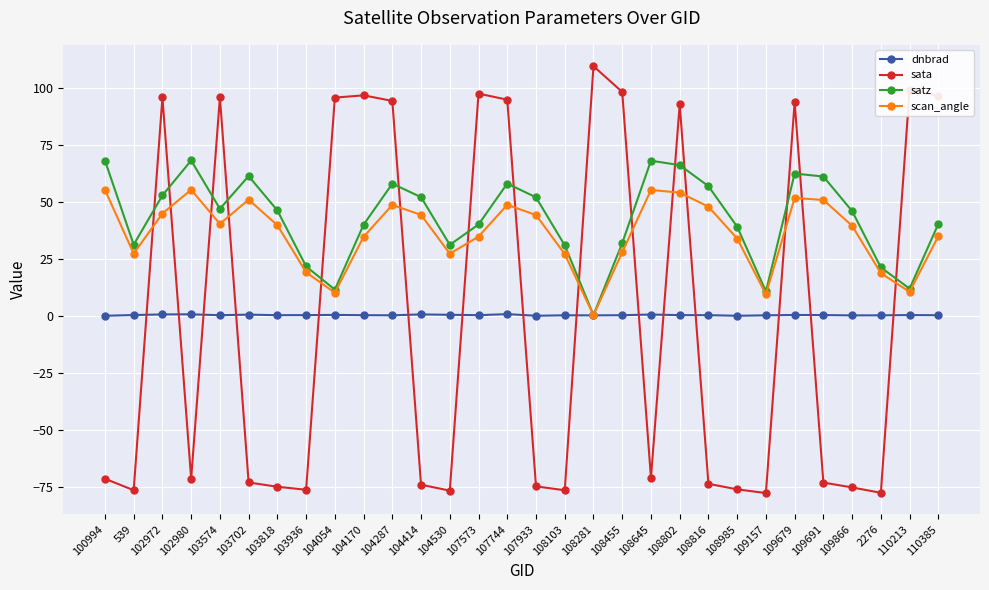

What is the label of the 15th point from the right?

107933